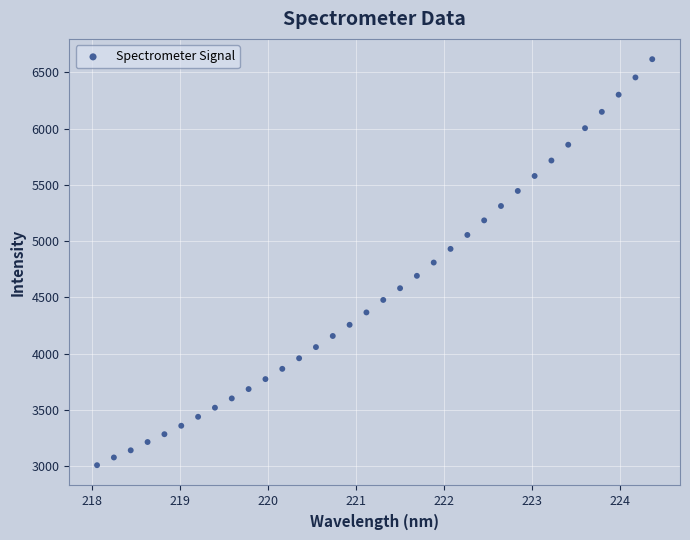

What is the range of Y values (max minus min)?

3605.6